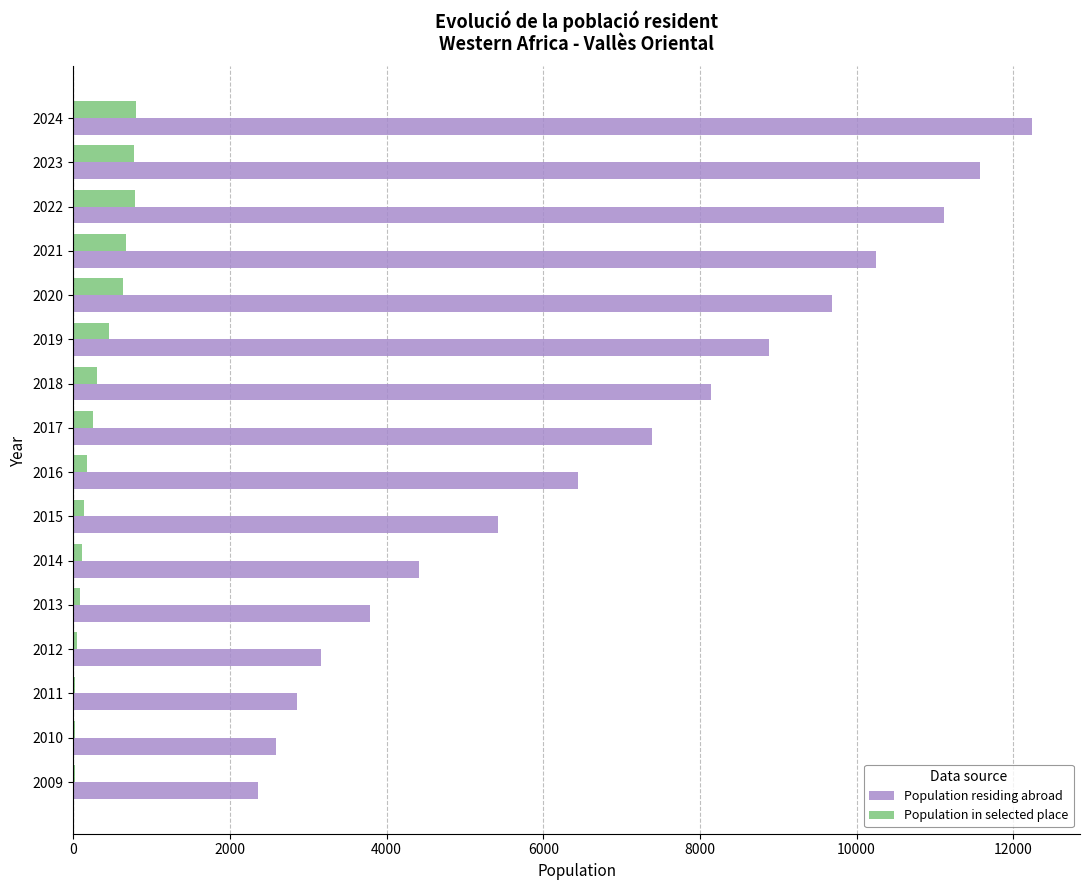

What is the average value of the Population residing abroad series?

6895